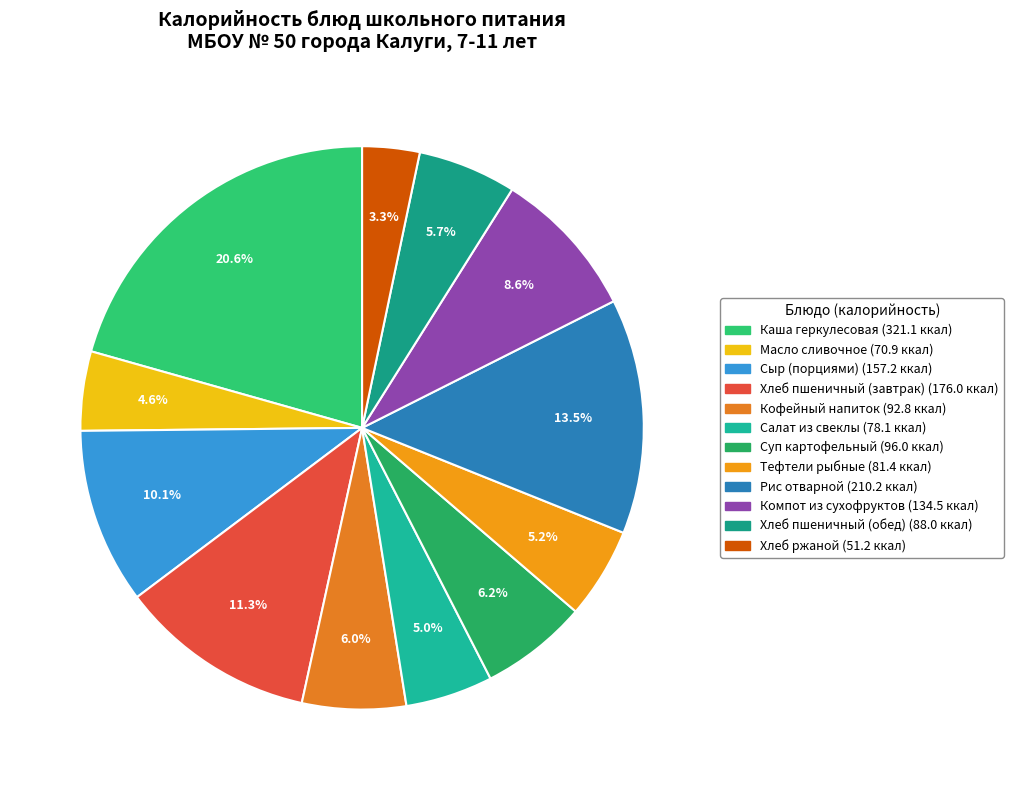

Is there any slice that represents more than half of the pie?

No